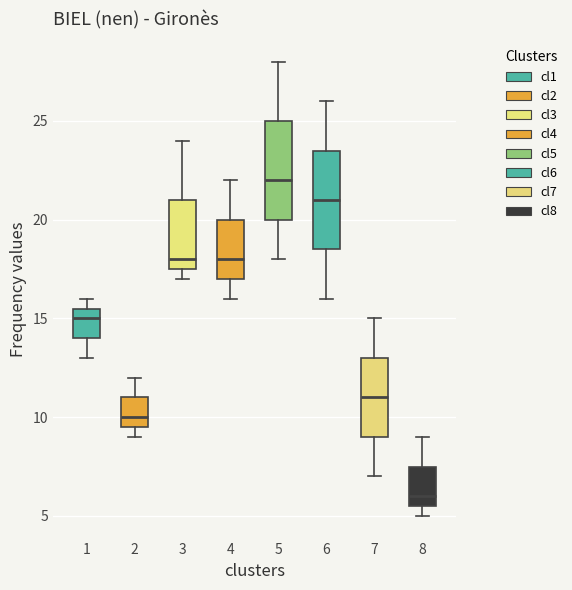

Which box has the lowest median line?

8